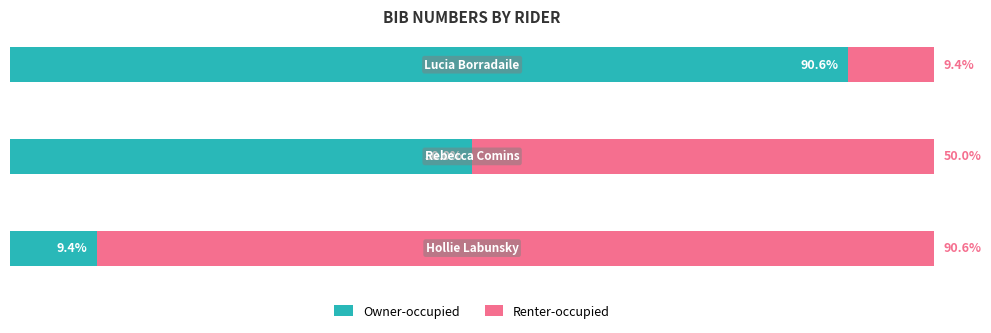

What are all the series names shown in the legend?

Owner-occupied, Renter-occupied